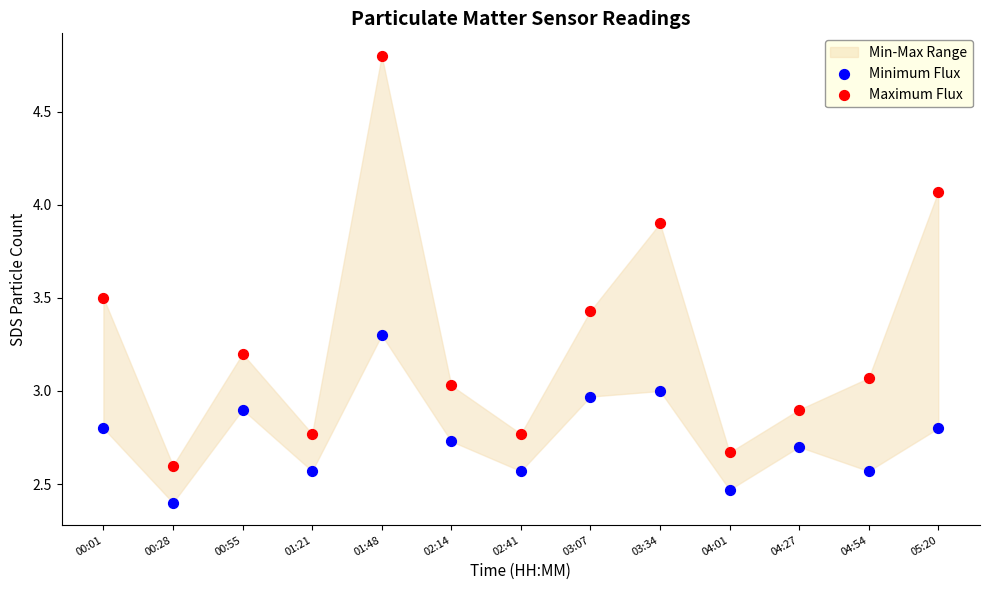

Which series has the widest spread of Y values?

Maximum Flux